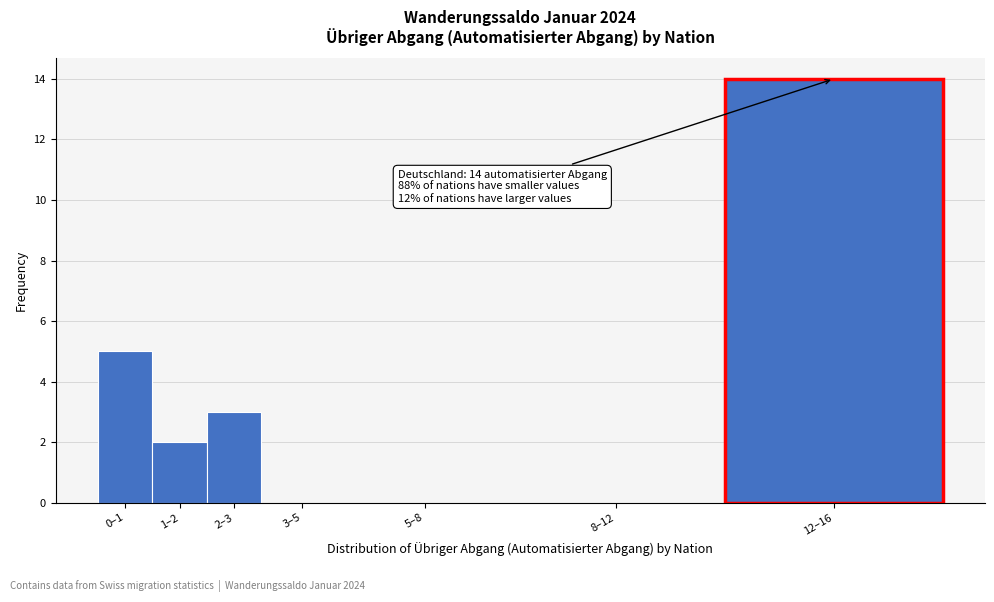

Reading left to right, extract all data points from this chart.

0–1=5	1–2=2	2–3=3	3–5=0	5–8=0	8–12=0	12–16=14